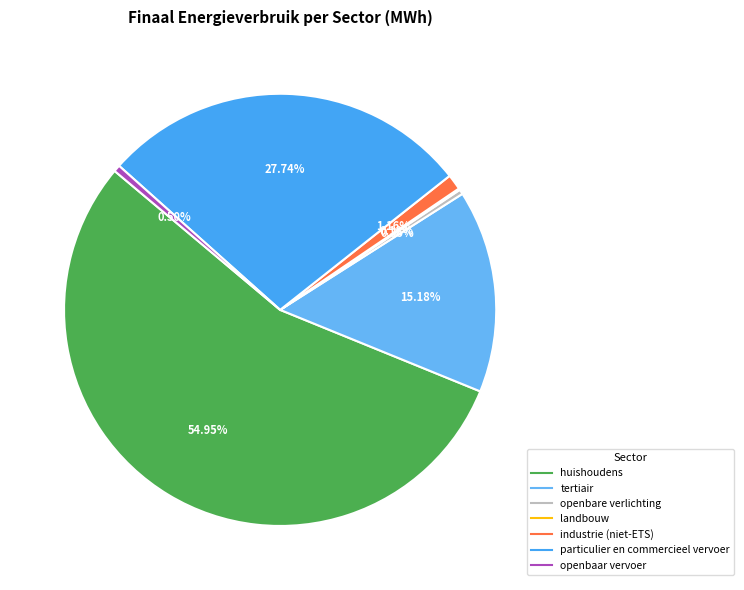

How many slices are in this pie chart?

7